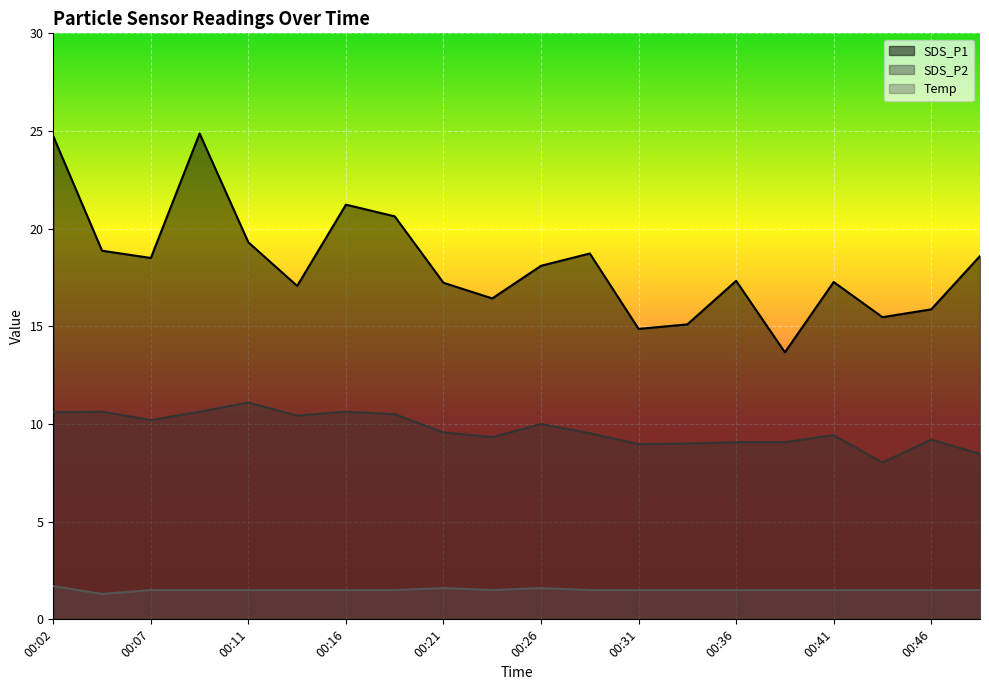

Where is the first local minimum for SDS_P2?

00:07